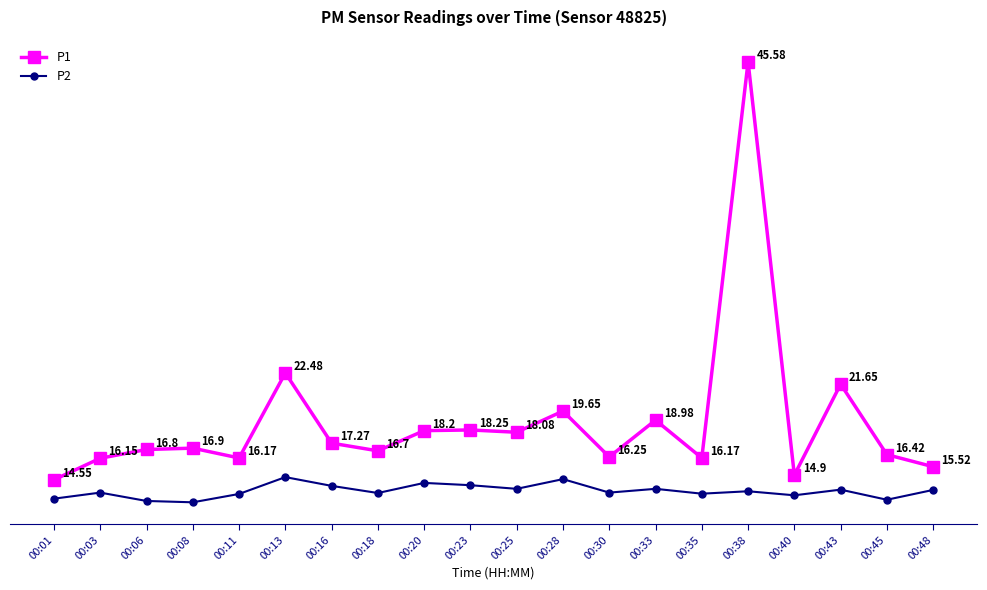

True or false: P2 and P1 intersect in this chart.

False